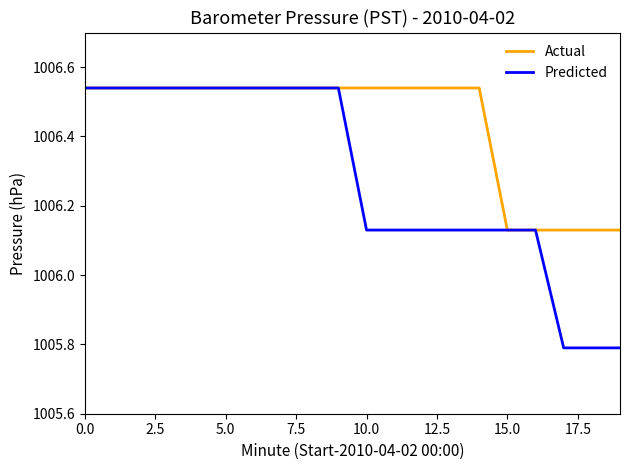

Which series has the largest total across all categories?

Actual